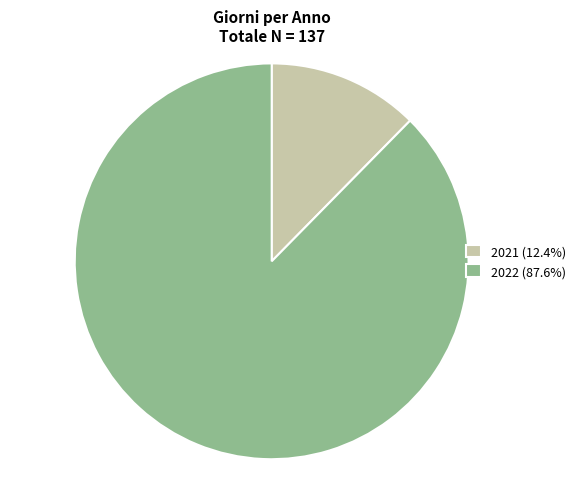

What is the ratio of the value at 2021 to the value at 2022?

0.1